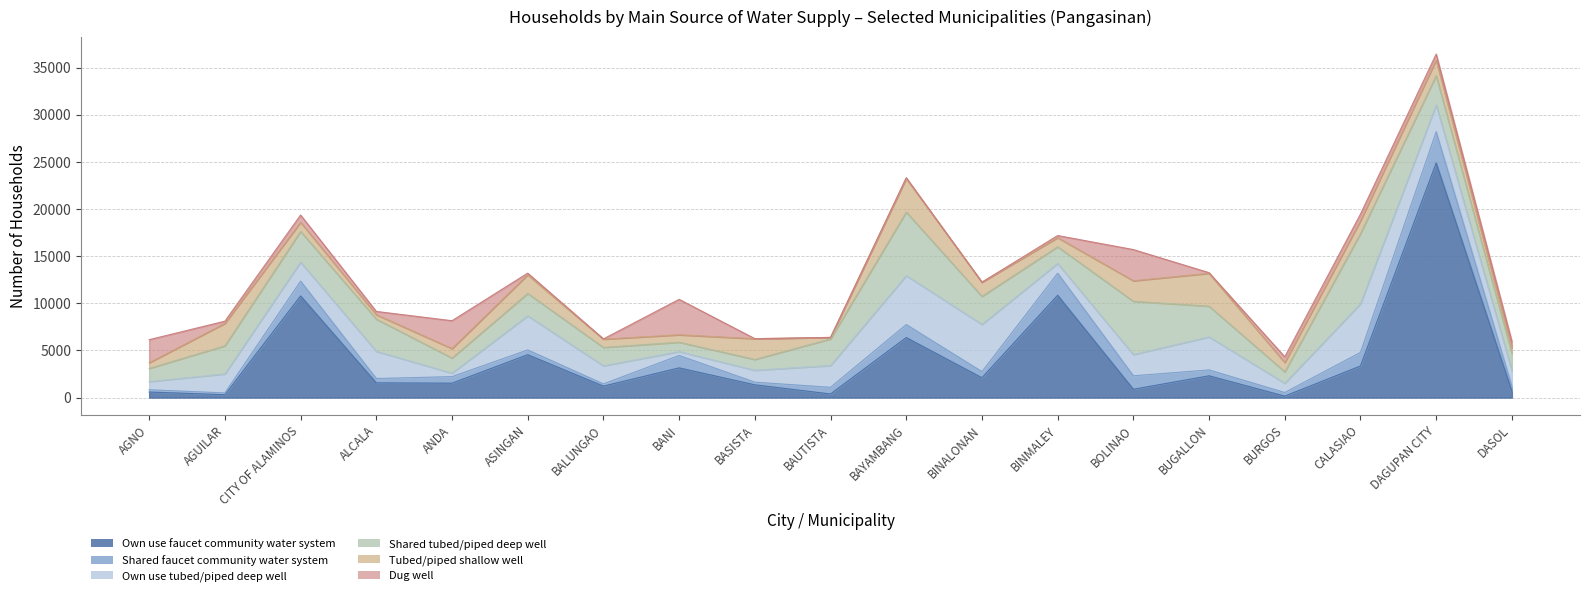

Where does the Dug well series first go above 344?

AGNO